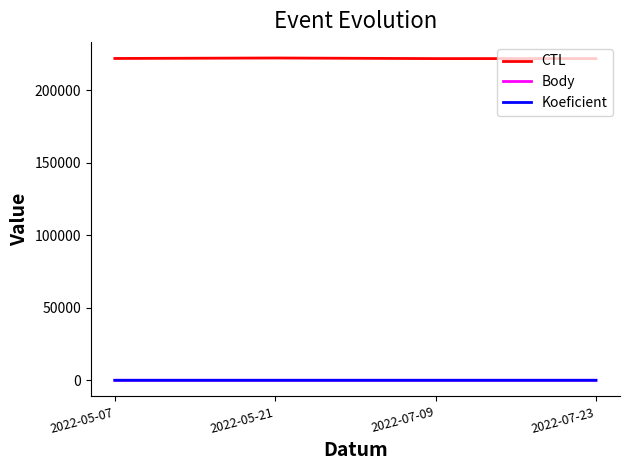

True or false: CTL and Koeficient cross at least once.

False